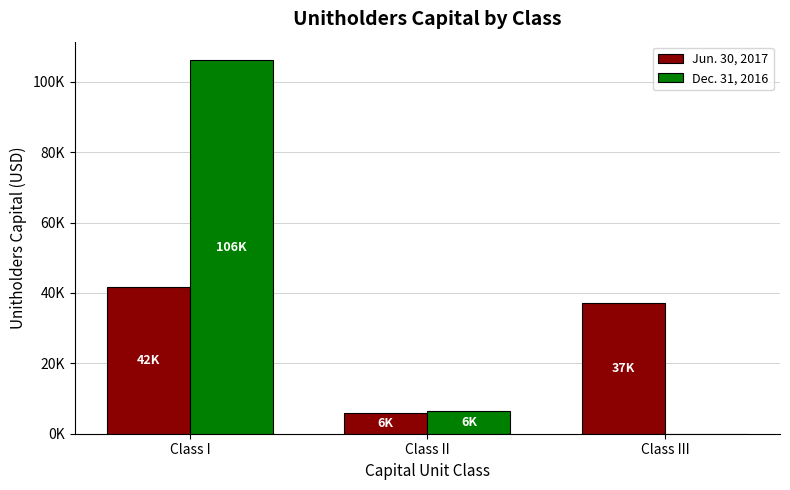

Are the bars horizontal?

No